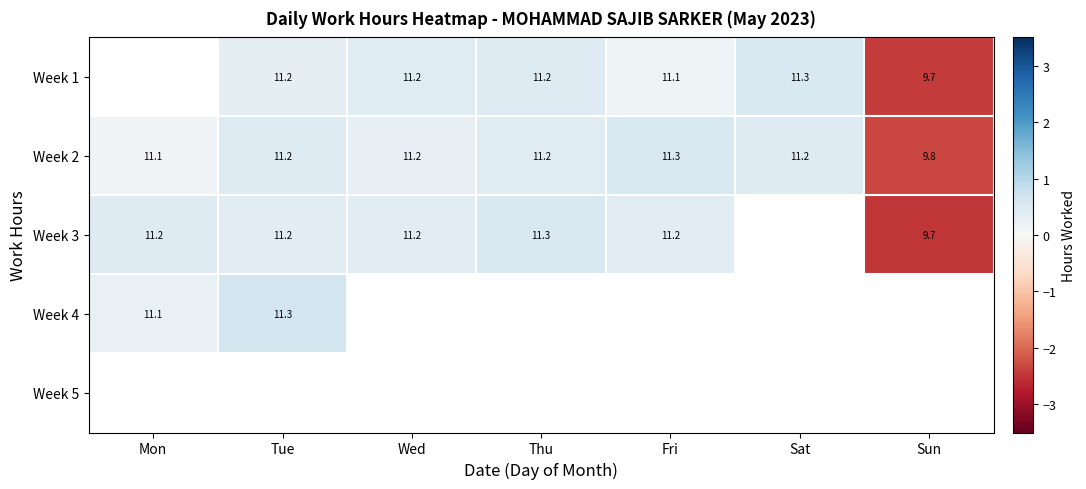

What is the spread (max minus min) of values at Sat?

0.1